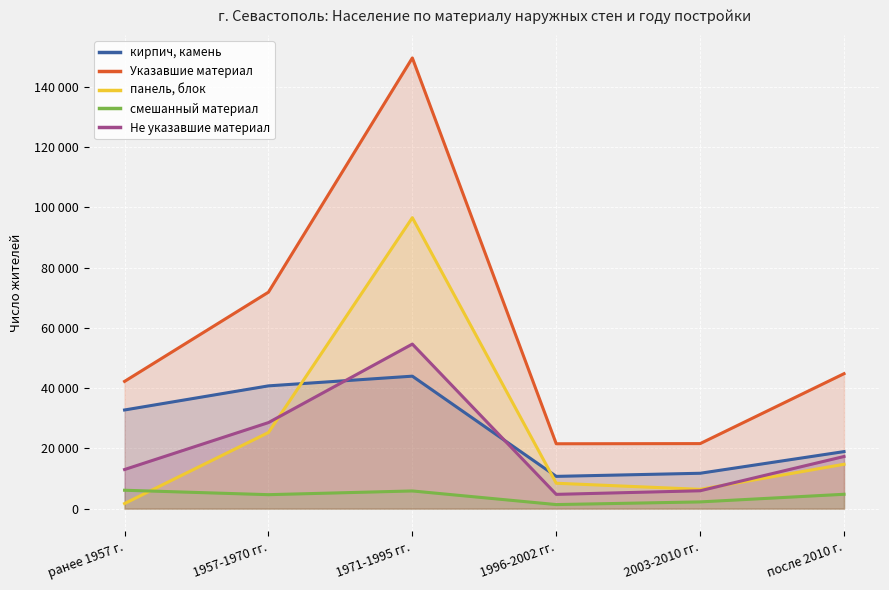

At which label is смешанный материал closest to 3713?

1957-1970 гг.